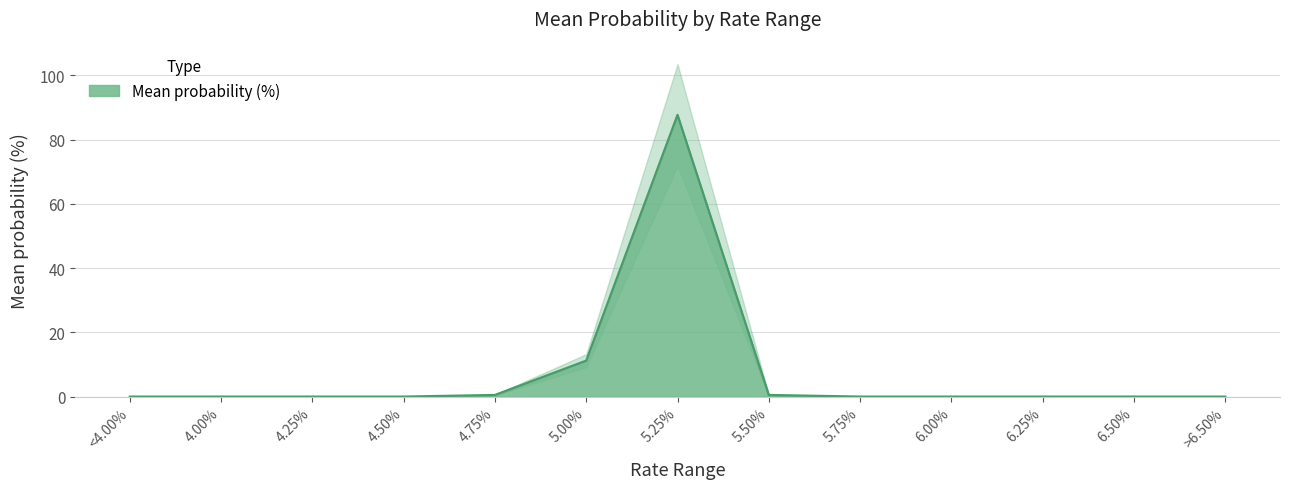

Reading left to right, list all the values displayed in this chart.

<4.00%=0.0	4.00%=0.0	4.25%=0.0	4.50%=0.0	4.75%=0.5	5.00%=11.2	5.25%=87.7	5.50%=0.5	5.75%=0.0	6.00%=0.0	6.25%=0.0	6.50%=0.0	>6.50%=0.0